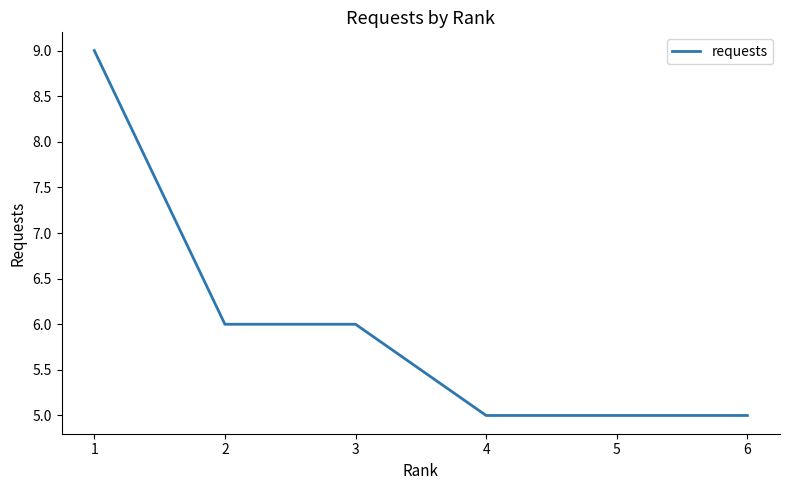

What is the ratio of the value at 4 to the value at 6?

1.0